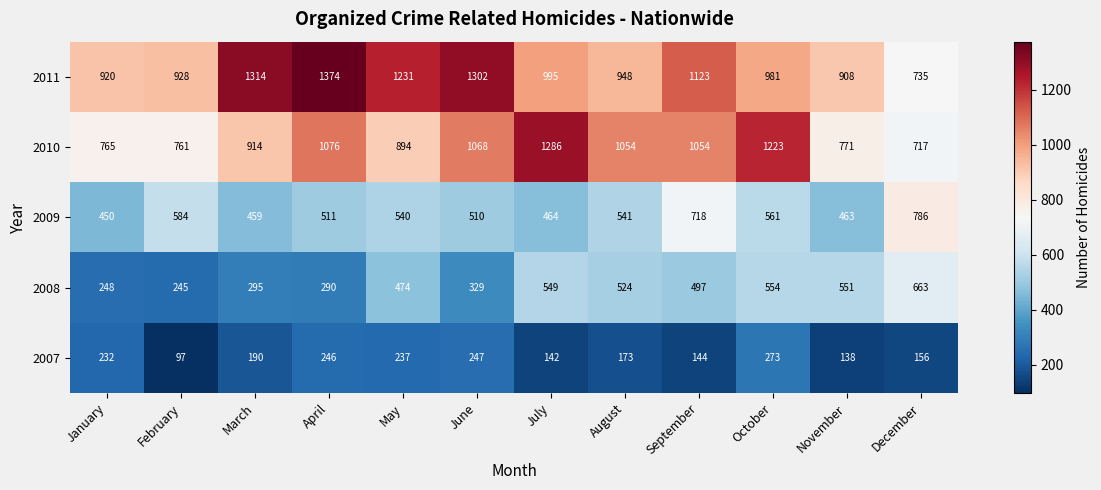

What is the lowest value of the 2007 series?

97